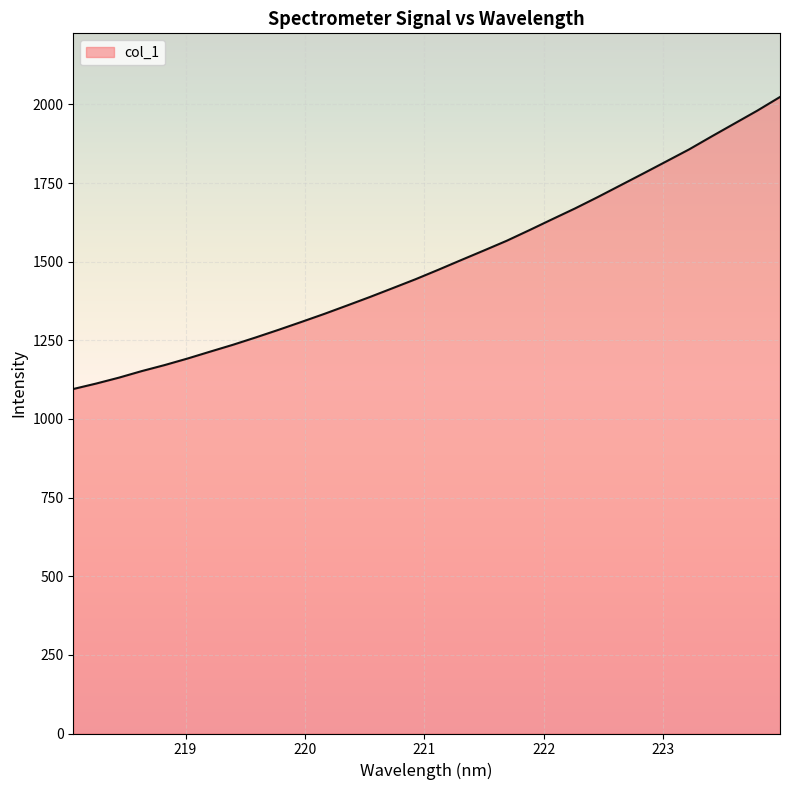

What is the greatest value displayed?

2023.9